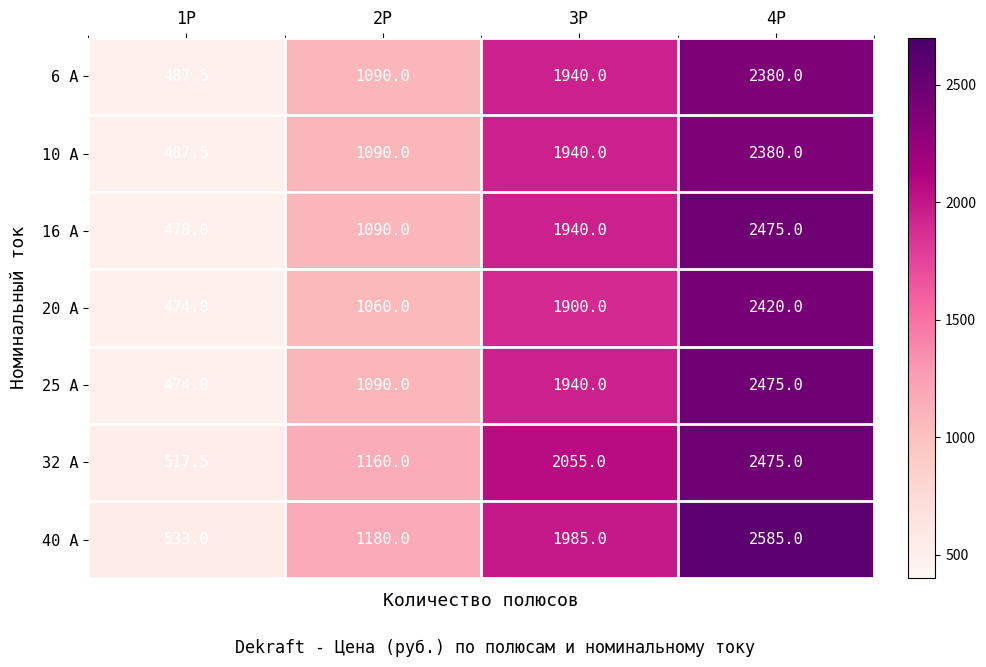

Which series has the largest total across all categories?

40 А